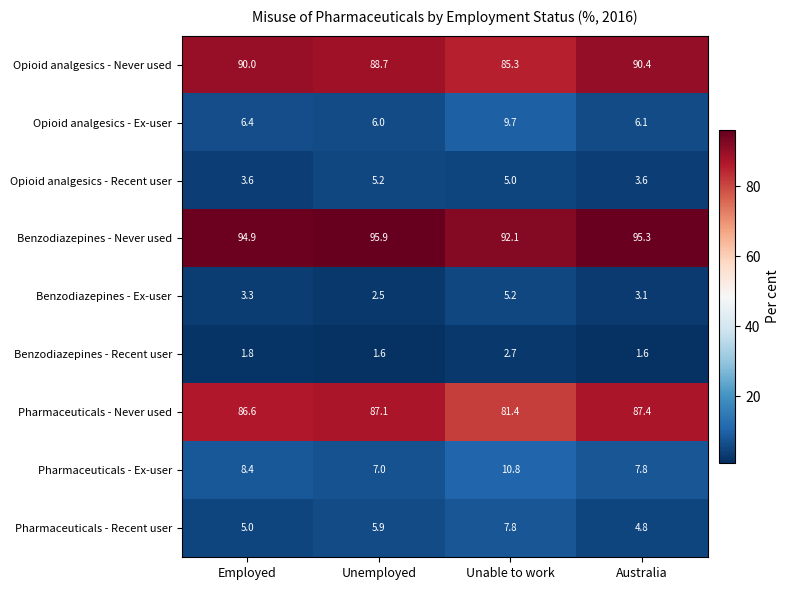

What is the sum of the Pharmaceuticals - Never used values at Unable to work and Employed?

168.0